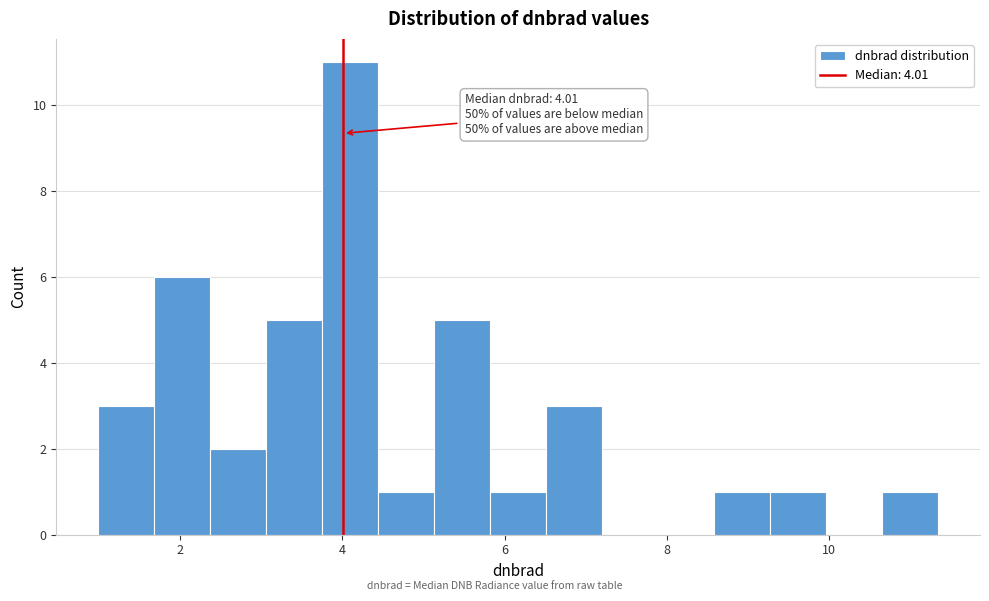

Around what value on the x-axis is the tallest bar? Give the approximate position of its centre, as read against the axis.

4.0